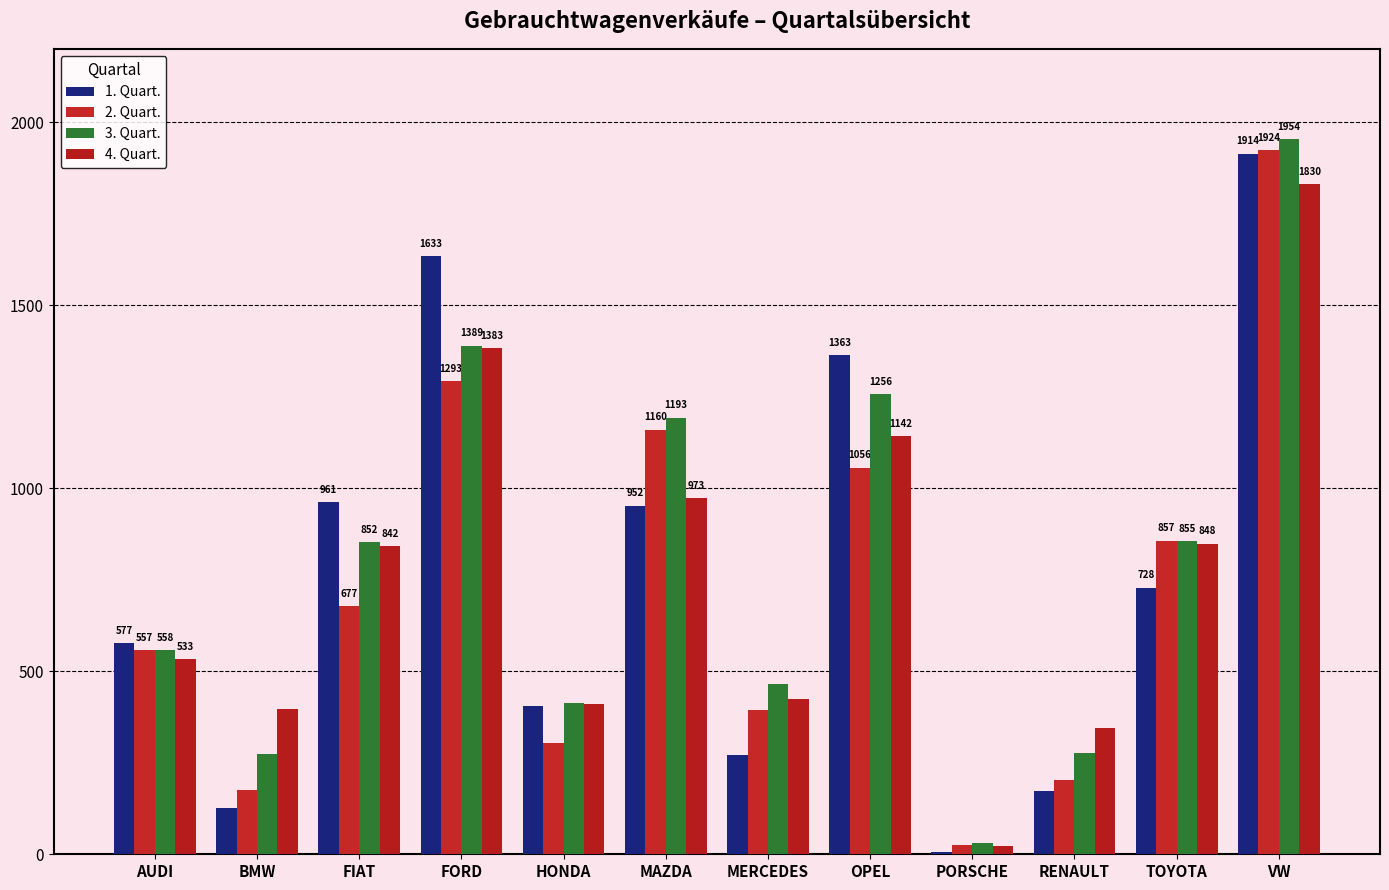

What is the average value of the 3. Quart. series?

793